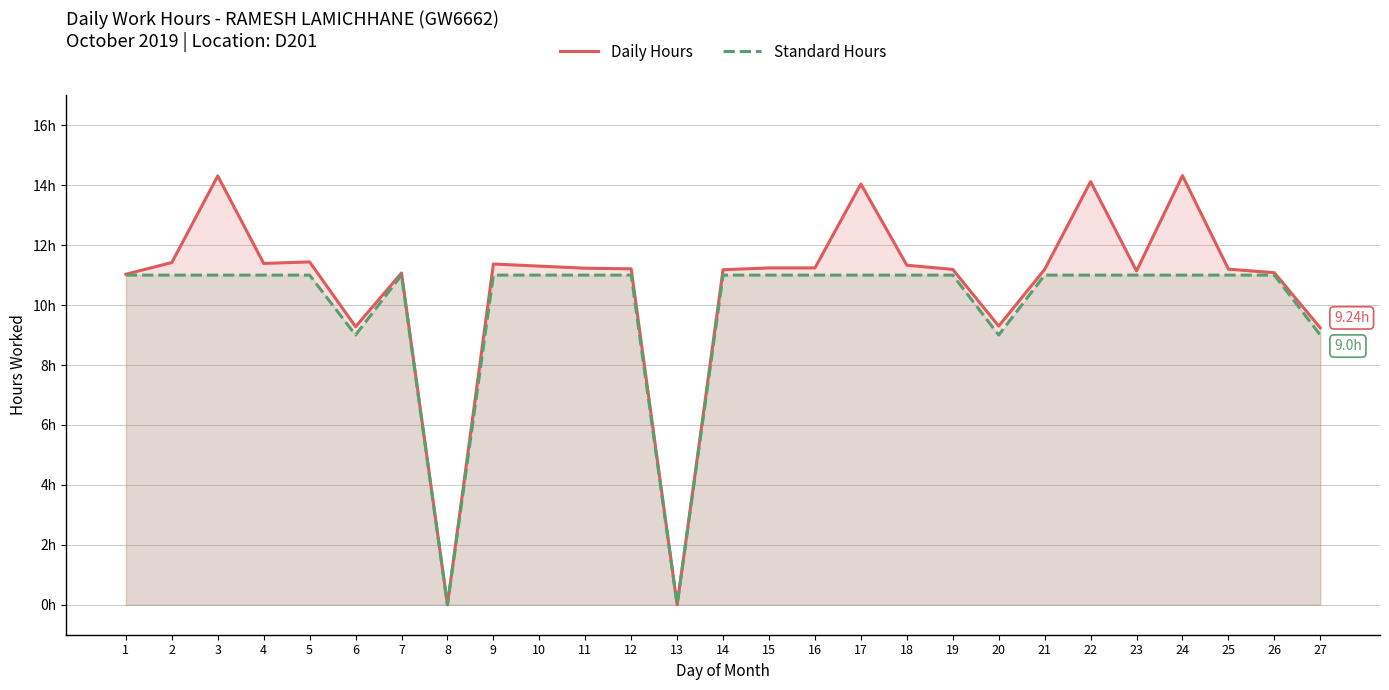

List the series in order of their peak value, lowest first.

Standard Hours, Daily Hours